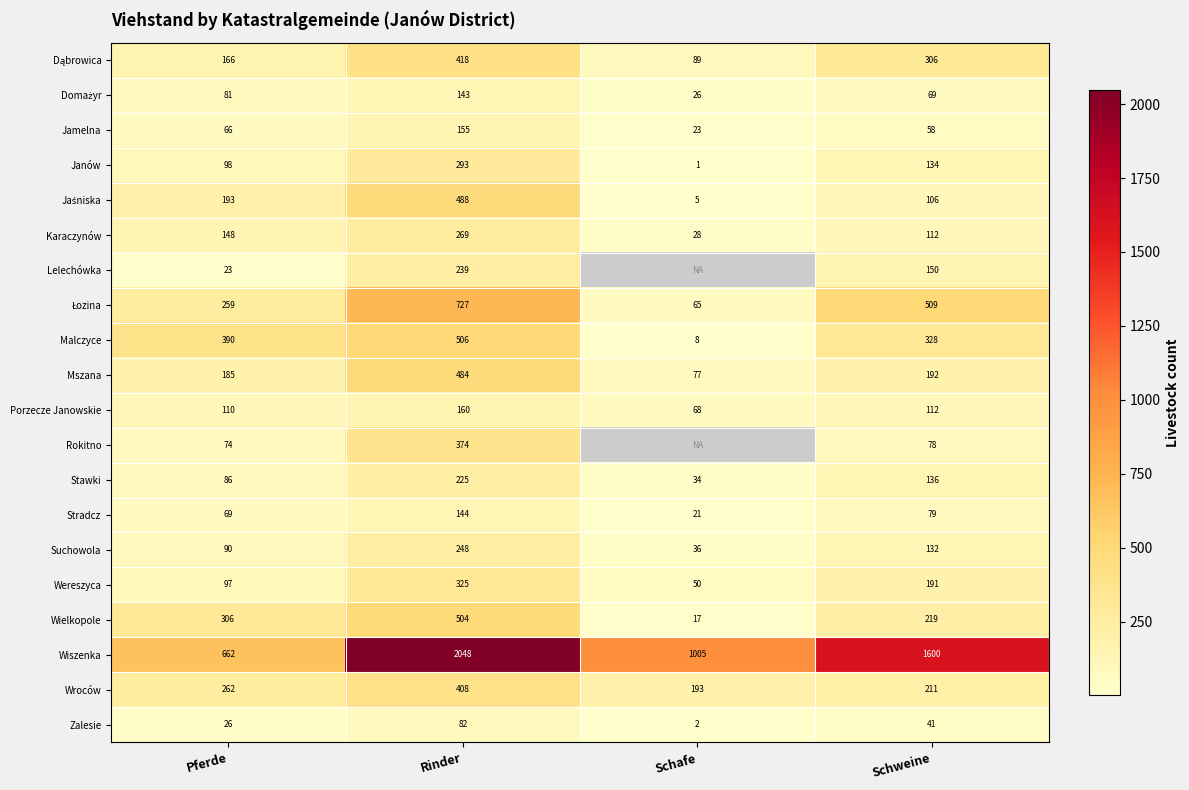

At which category is the sum across all series the highest?

Rinder